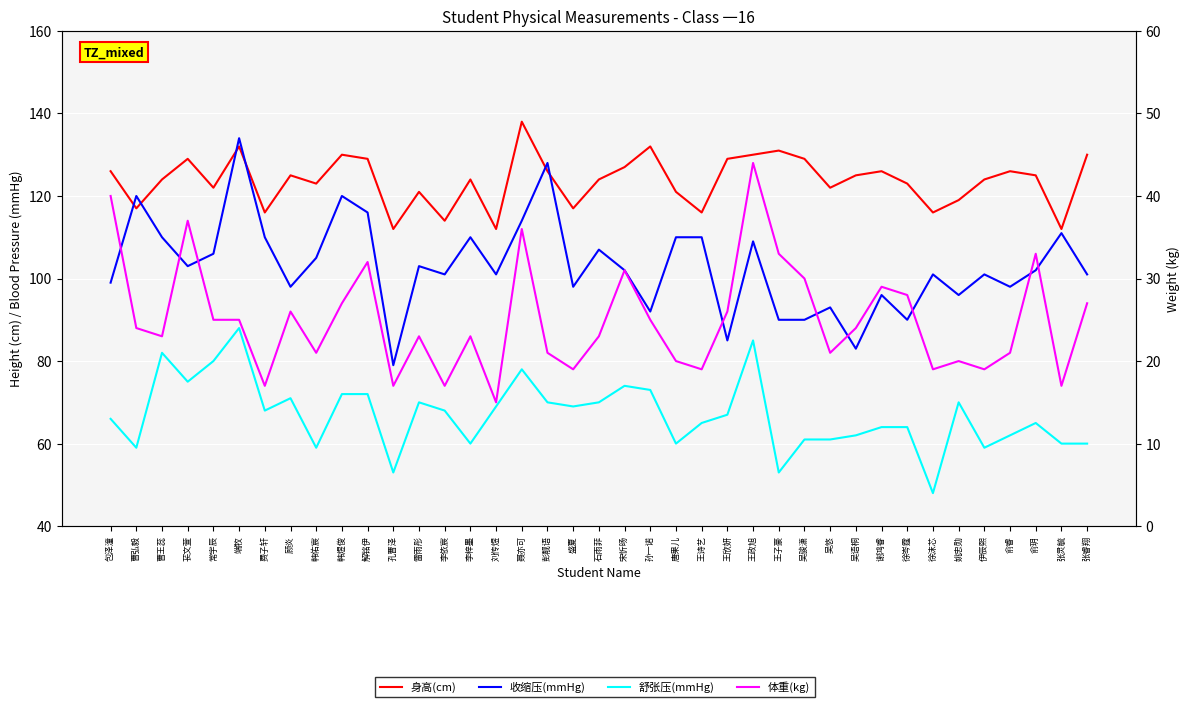

Reading left to right, list all the values displayed in this chart.

身高(cm): 包泽潼=126	曹弘毅=117	曹王蕊=124	苌文萱=129	常宇辰=122	端牧=132	费子轩=116	顾炎=125	韩佑宸=123	韩煜俊=130	解铭伊=129	孔曹泽=112	雷雨彤=121	李依宸=114	李梓墨=124	刘传煜=112	聂亦可=138	彭靓语=126	盛夏=117	石雨菲=124	宋忻旸=127	孙一诺=132	唐果儿=121	王诗艺=116	王欣妍=129	王政旭=130	王子豪=131	吴骏潇=129	吴悠=122	吴语桐=125	谢鸿睿=126	徐岑霆=123	徐沫芯=116	姚忠勋=119	伊辰熙=124	俞睿=126	俞玥=125	张灵毓=112	张睿翔=130
收缩压(mmHg): 包泽潼=99	曹弘毅=120	曹王蕊=110	苌文萱=103	常宇辰=106	端牧=134	费子轩=110	顾炎=98	韩佑宸=105	韩煜俊=120	解铭伊=116	孔曹泽=79	雷雨彤=103	李依宸=101	李梓墨=110	刘传煜=101	聂亦可=114	彭靓语=128	盛夏=98	石雨菲=107	宋忻旸=102	孙一诺=92	唐果儿=110	王诗艺=110	王欣妍=85	王政旭=109	王子豪=90	吴骏潇=90	吴悠=93	吴语桐=83	谢鸿睿=96	徐岑霆=90	徐沫芯=101	姚忠勋=96	伊辰熙=101	俞睿=98	俞玥=102	张灵毓=111	张睿翔=101
舒张压(mmHg): 包泽潼=66	曹弘毅=59	曹王蕊=82	苌文萱=75	常宇辰=80	端牧=88	费子轩=68	顾炎=71	韩佑宸=59	韩煜俊=72	解铭伊=72	孔曹泽=53	雷雨彤=70	李依宸=68	李梓墨=60	刘传煜=69	聂亦可=78	彭靓语=70	盛夏=69	石雨菲=70	宋忻旸=74	孙一诺=73	唐果儿=60	王诗艺=65	王欣妍=67	王政旭=85	王子豪=53	吴骏潇=61	吴悠=61	吴语桐=62	谢鸿睿=64	徐岑霆=64	徐沫芯=48	姚忠勋=70	伊辰熙=59	俞睿=62	俞玥=65	张灵毓=60	张睿翔=60
体重(kg): 包泽潼=40	曹弘毅=24	曹王蕊=23	苌文萱=37	常宇辰=25	端牧=25	费子轩=17	顾炎=26	韩佑宸=21	韩煜俊=27	解铭伊=32	孔曹泽=17	雷雨彤=23	李依宸=17	李梓墨=23	刘传煜=15	聂亦可=36	彭靓语=21	盛夏=19	石雨菲=23	宋忻旸=31	孙一诺=25	唐果儿=20	王诗艺=19	王欣妍=26	王政旭=44	王子豪=33	吴骏潇=30	吴悠=21	吴语桐=24	谢鸿睿=29	徐岑霆=28	徐沫芯=19	姚忠勋=20	伊辰熙=19	俞睿=21	俞玥=33	张灵毓=17	张睿翔=27